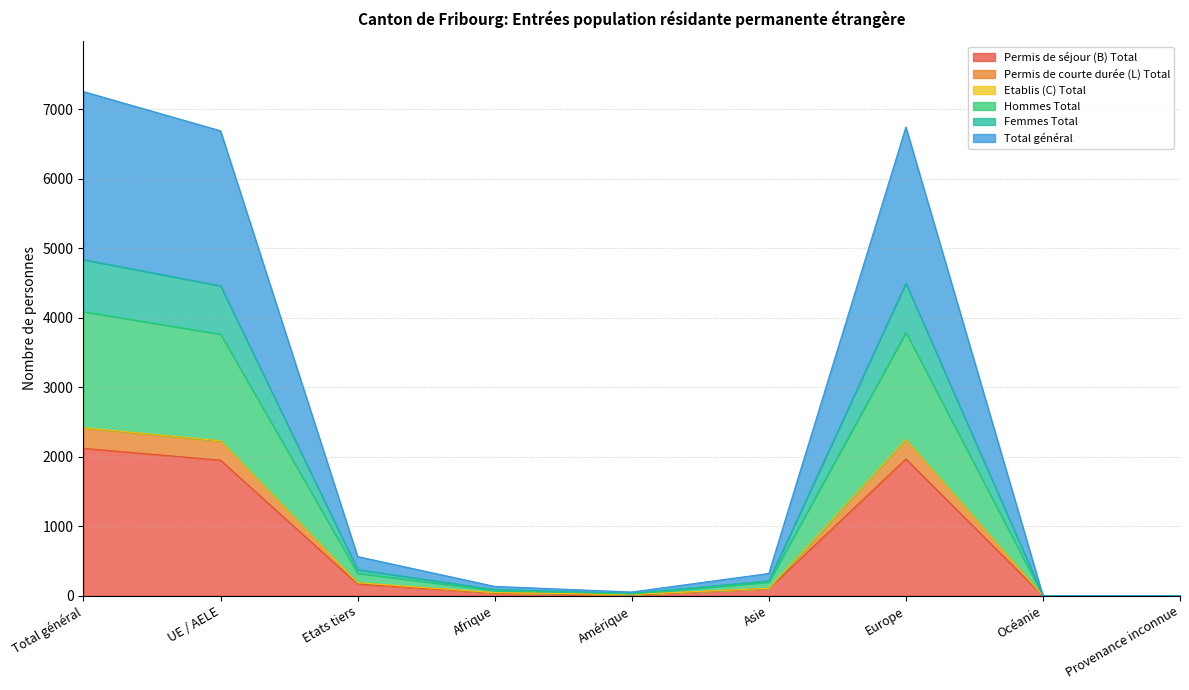

Which series has the largest range (max minus min)?

Total général